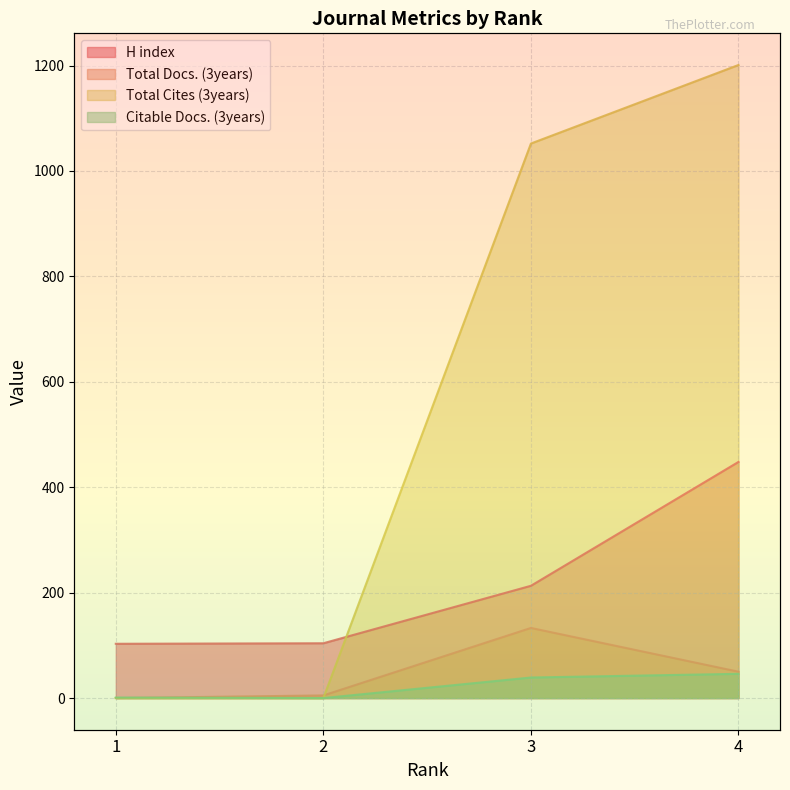

The Total Docs. (3years) series shows 9 at 2. True or false?

False